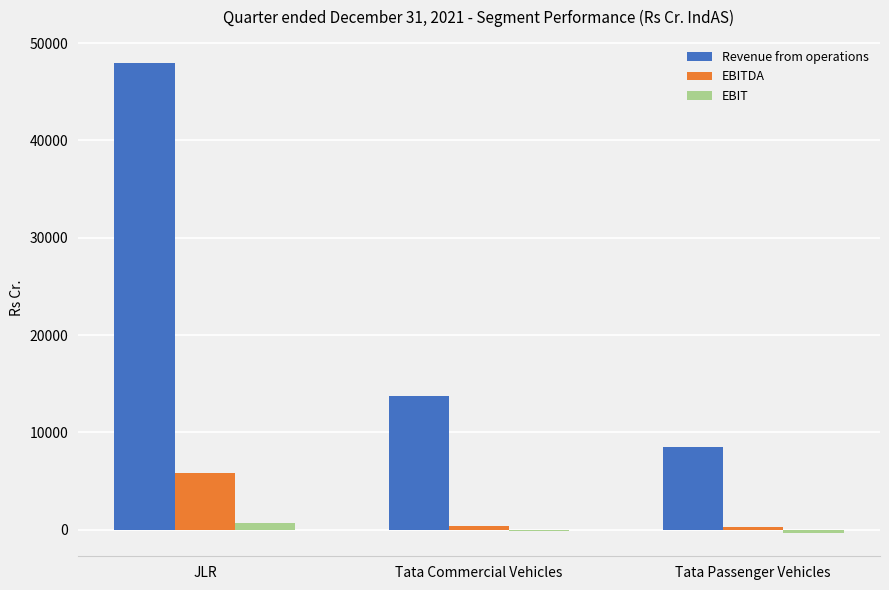

What is the sum of all EBIT values?

341